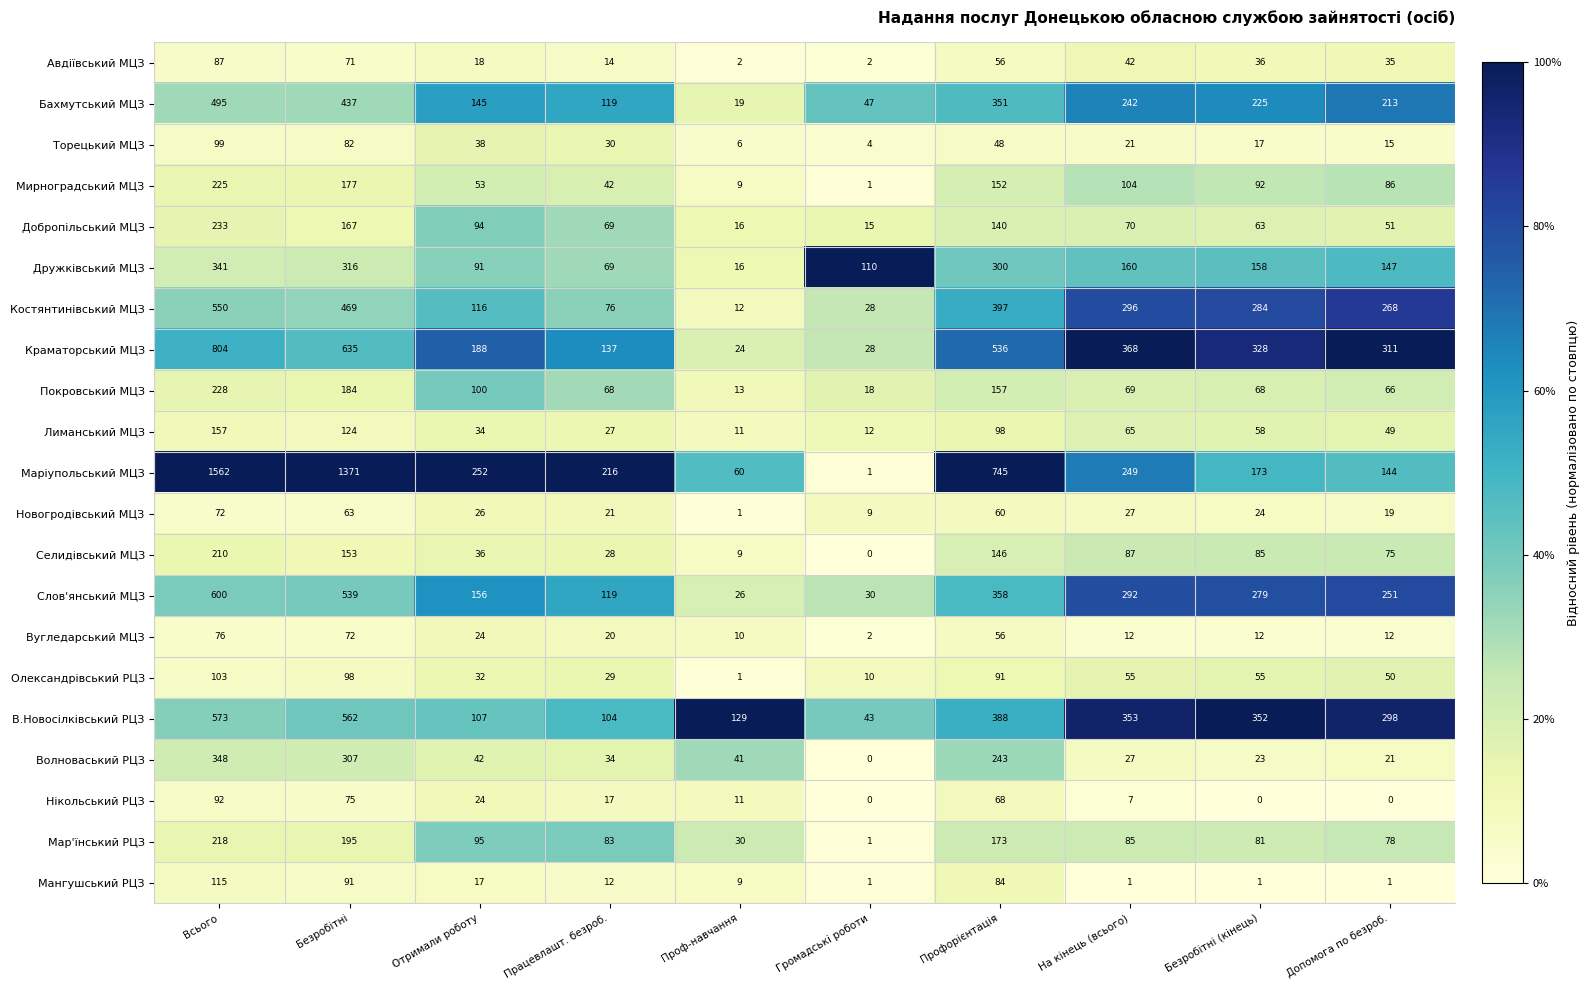

What is the maximum value for Бахмутський МЦЗ?

495